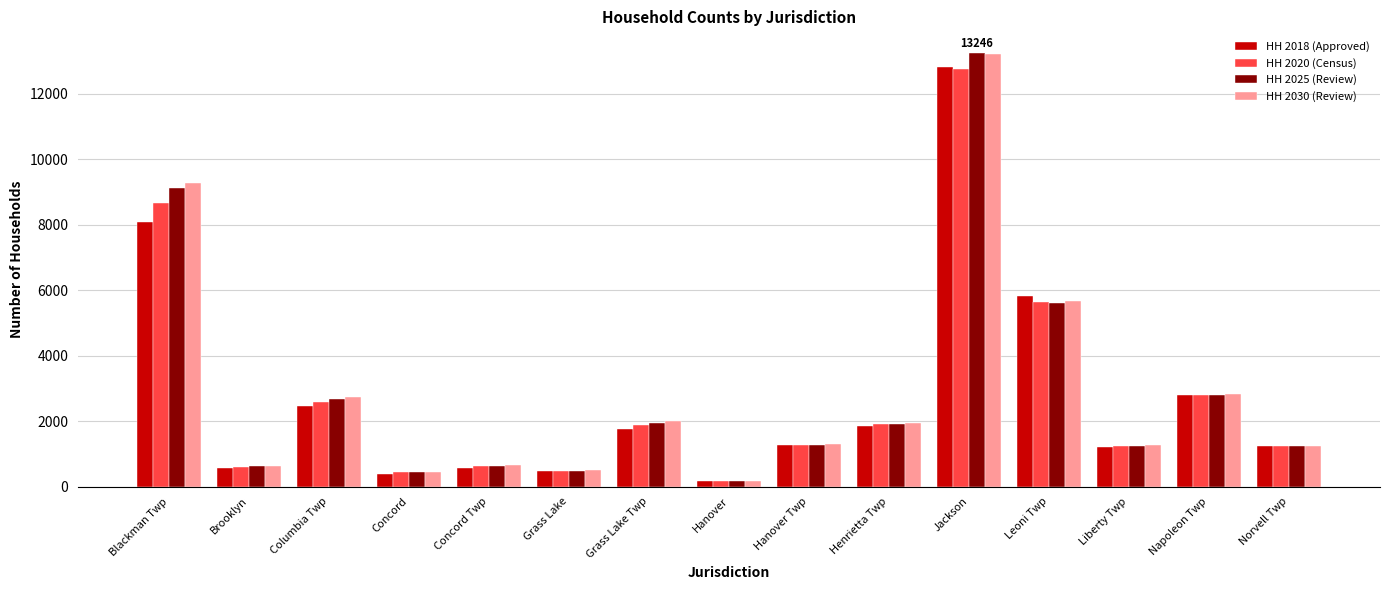

Is the value of HH 2030 (Review) at Brooklyn greater than the value of HH 2025 (Review) at Napoleon Twp?

No